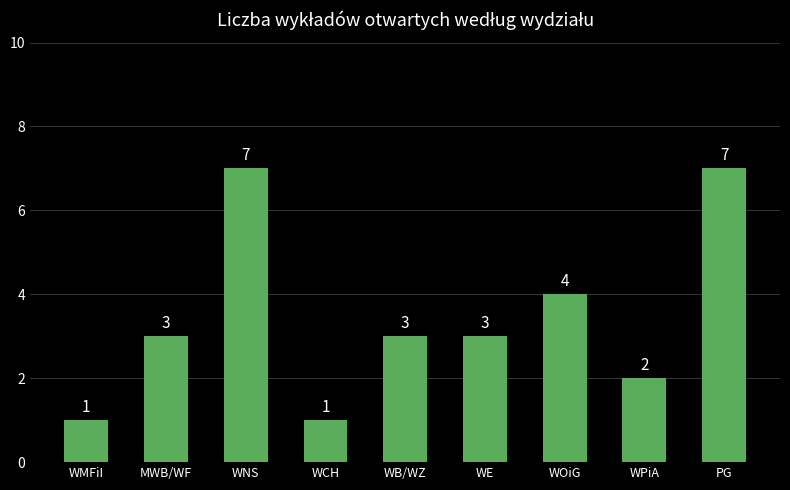

How many values are between 2 and 4?

5